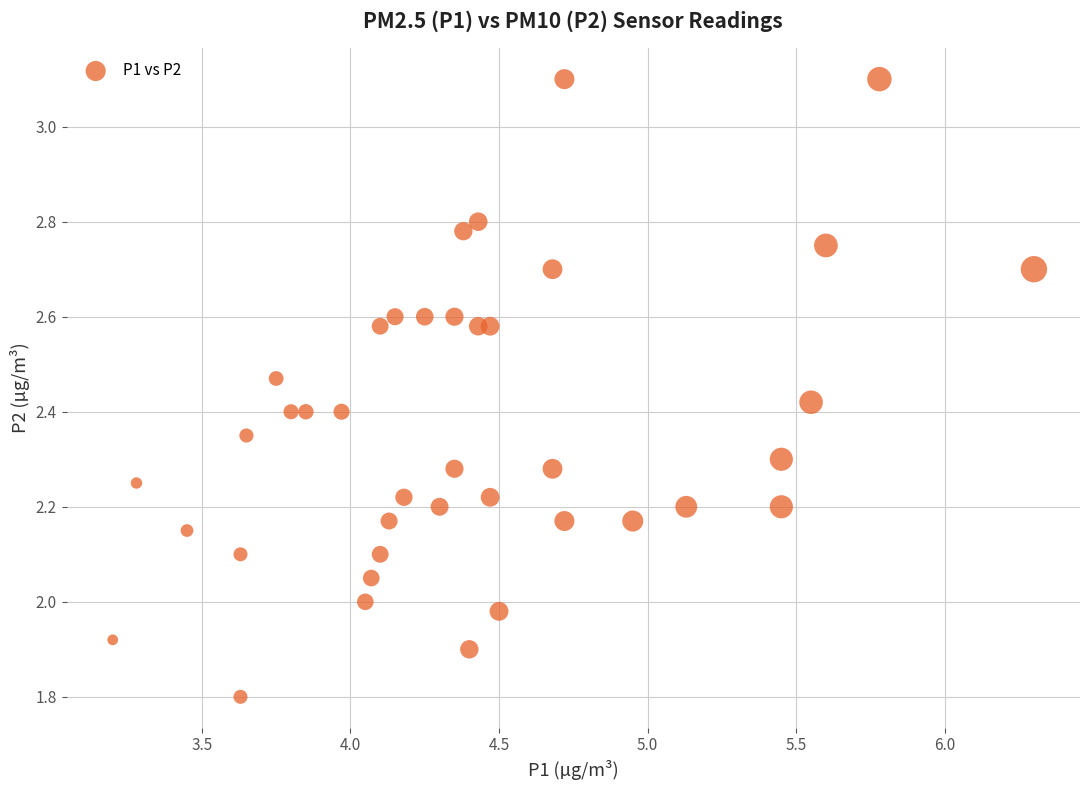

What is the range of X values (max minus min)?

3.1